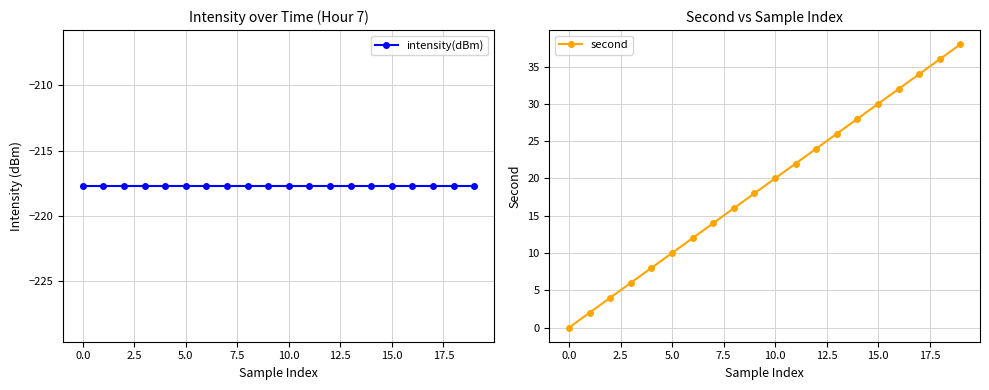

True or false: second has more than 0 points higher than both neighbors.

False